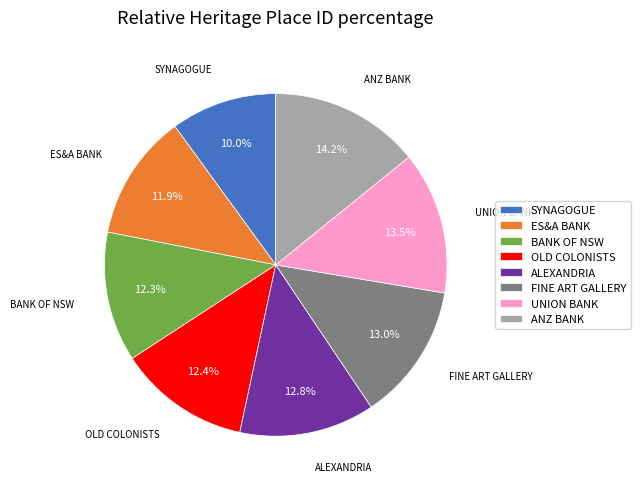

What portion of the pie excludes ANZ BANK?

85.8%